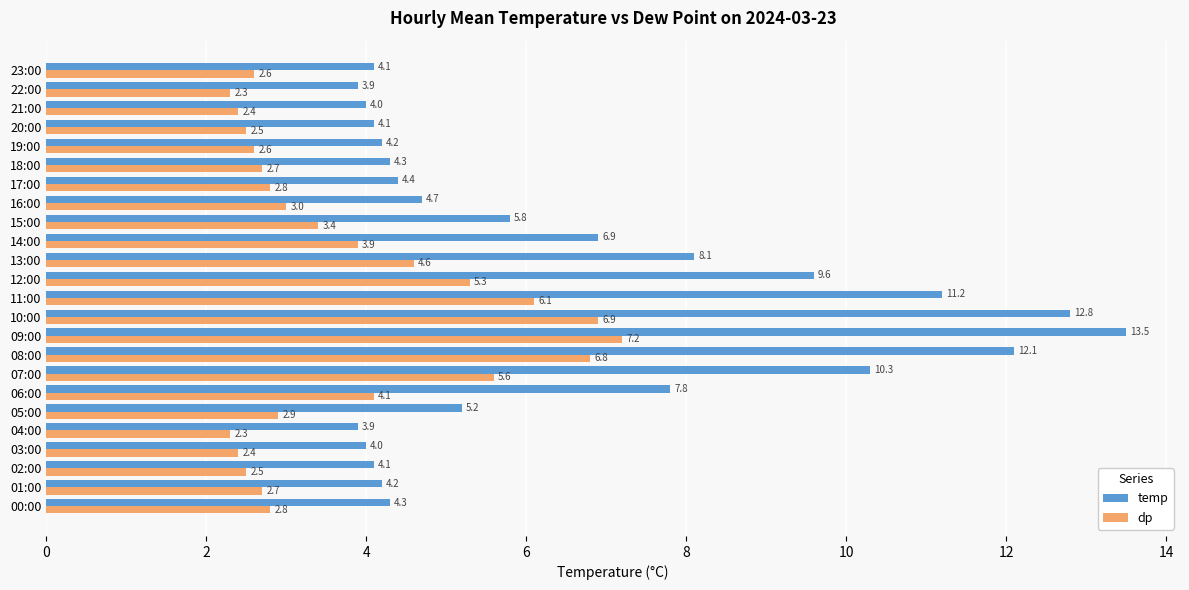

List the series in order of their peak value, lowest first.

dp, temp